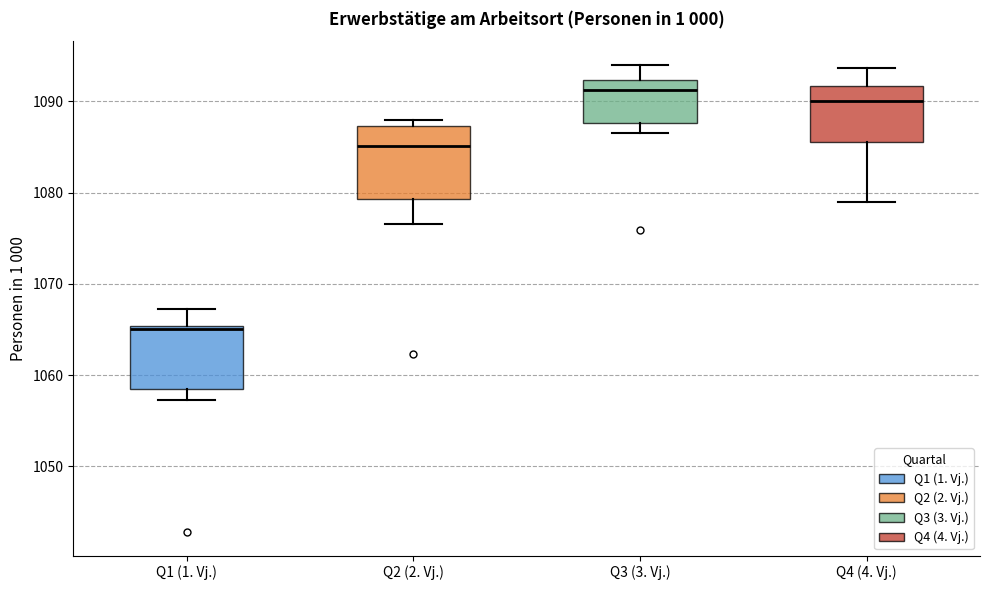

Which box's median line is the lowest?

Q1 (1. Vj.)